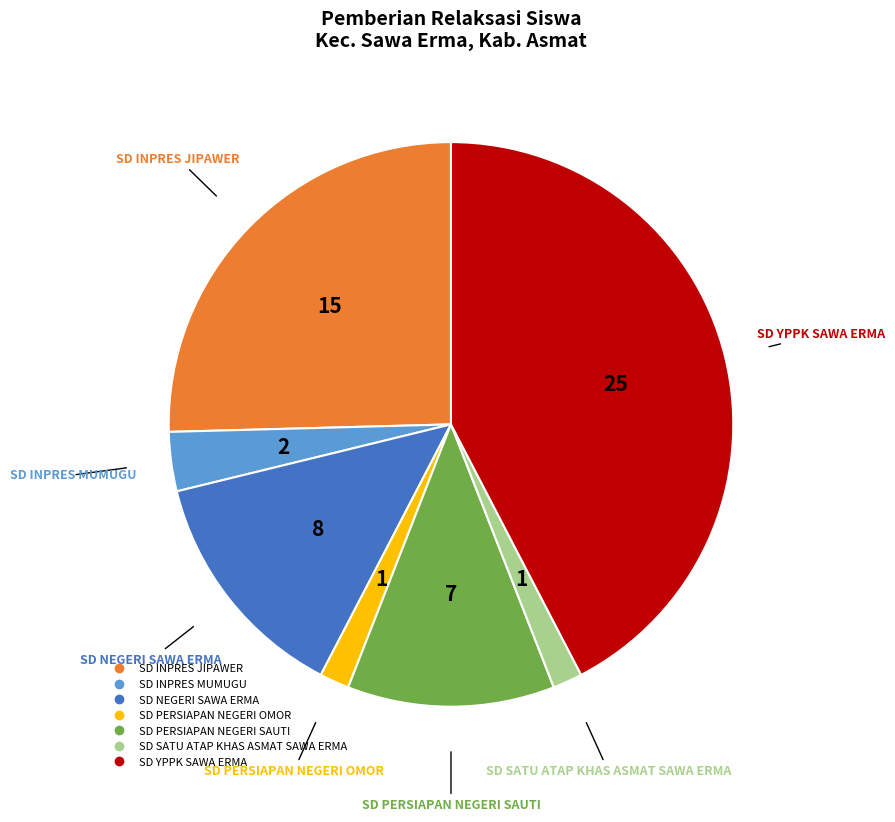

How many slices are in this pie chart?

7